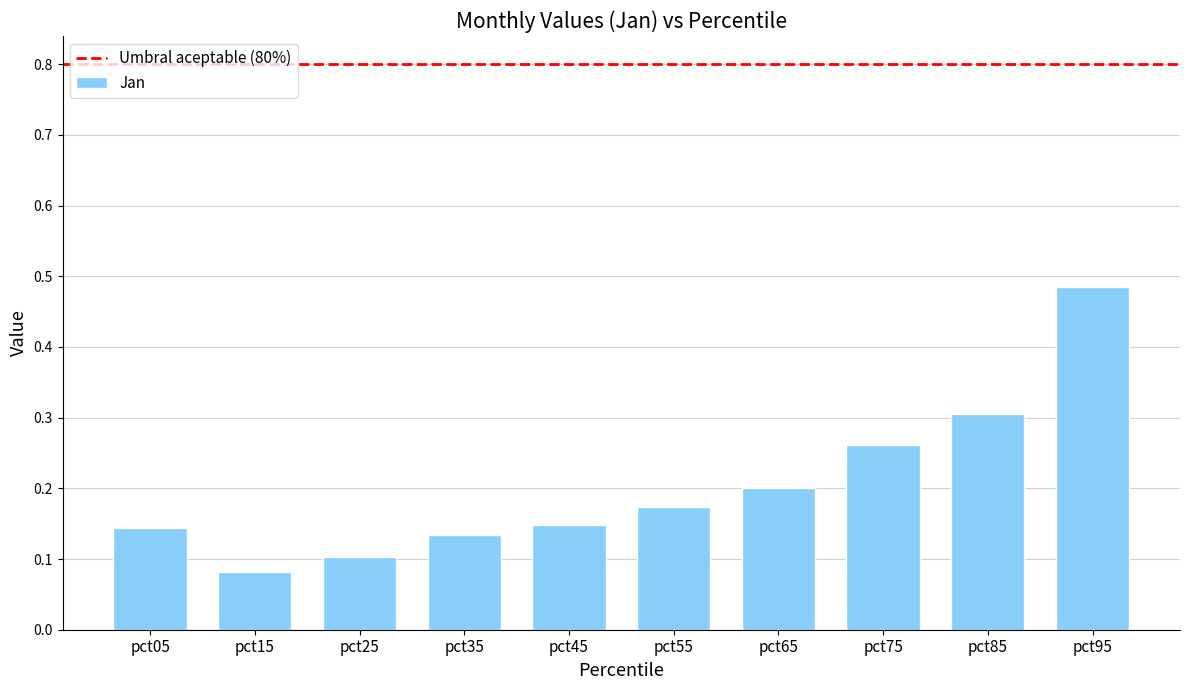

Between pct95 and pct25, which is larger?

pct95